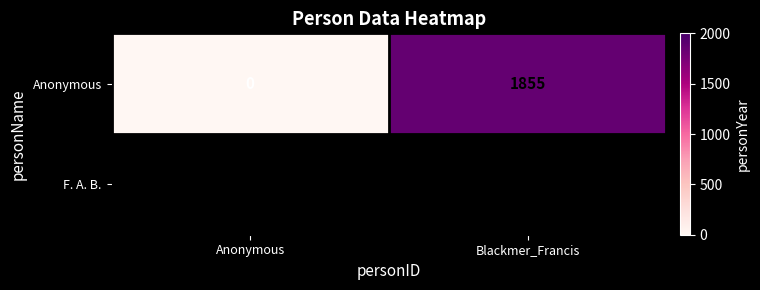

What is the sum of the values at Blackmer_Francis and Anonymous?

1855